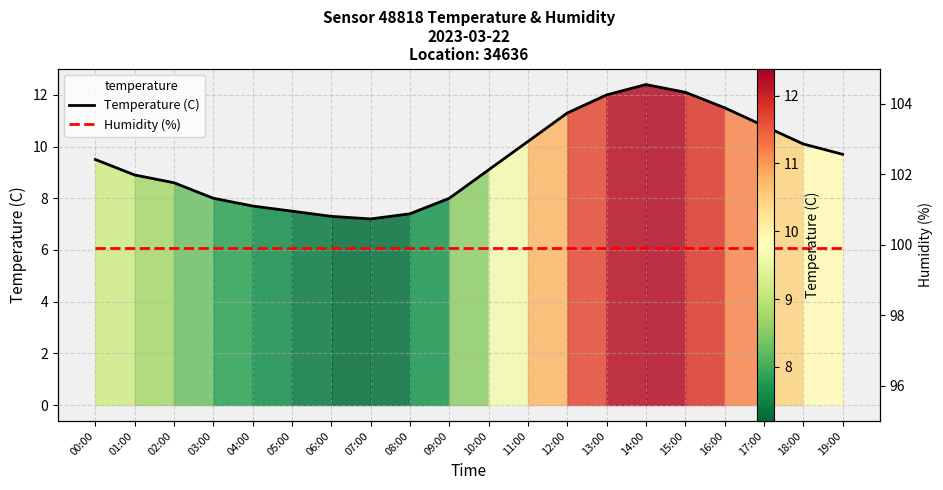

Which series has the widest spread of values?

Temperature (C)